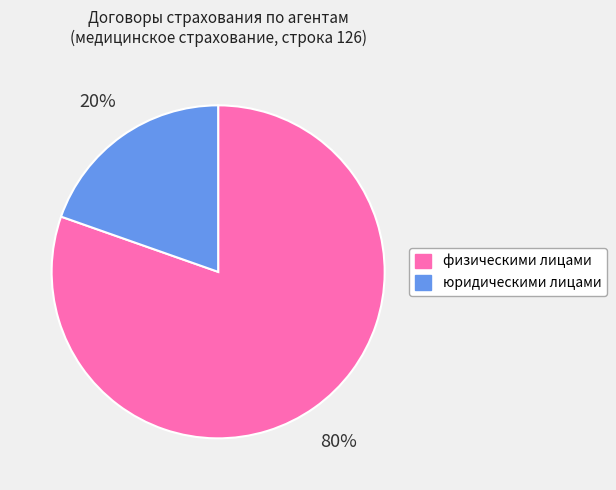

True or false: юридическими лицами accounts for 20% of the total.

True